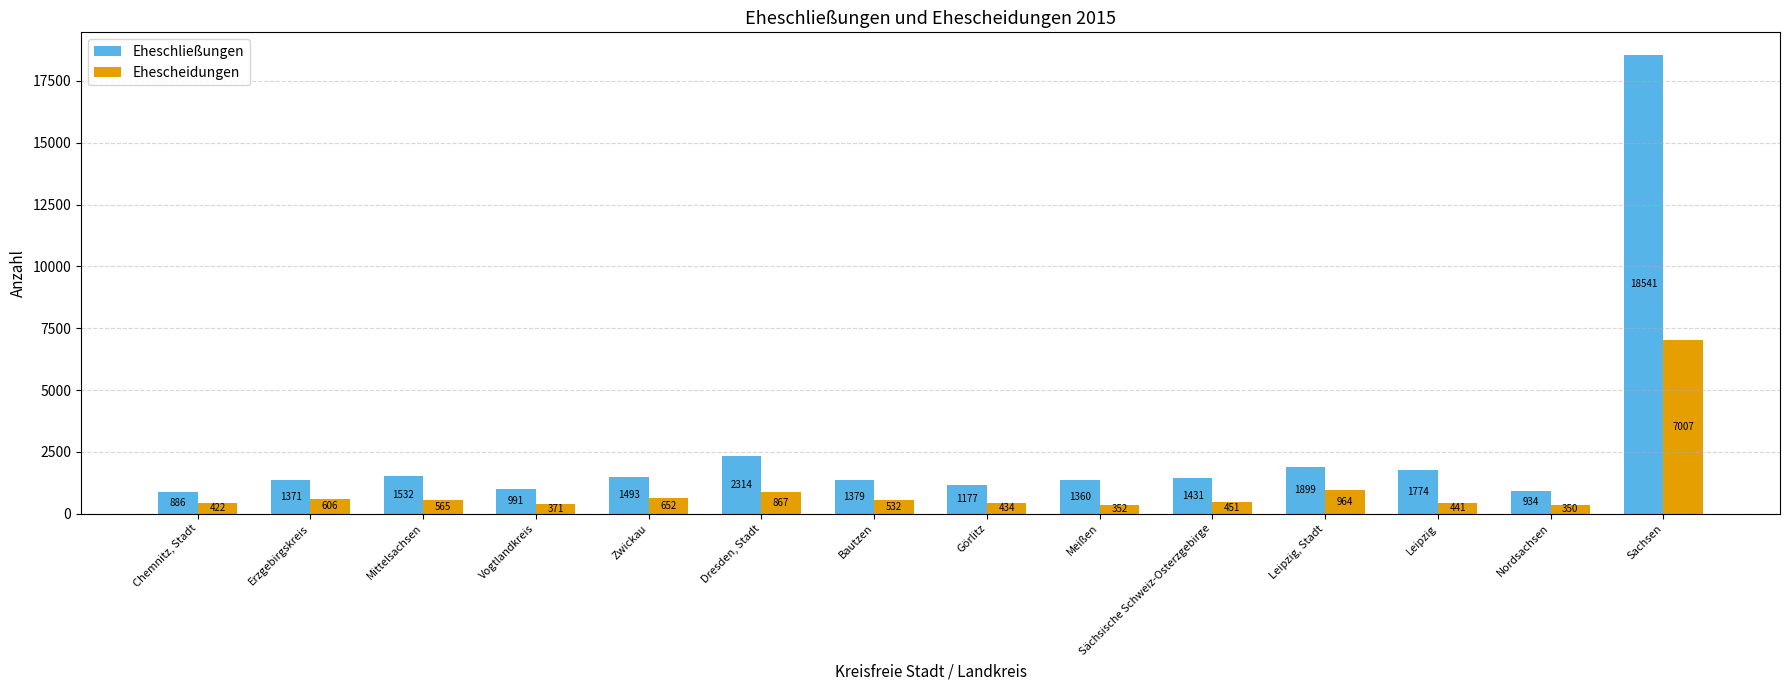

Reading left to right, extract all data points from this chart.

Eheschließungen: 886	1371	1532	991	1493	2314	1379	1177	1360	1431	1899	1774	934	18541
Ehescheidungen: 422	606	565	371	652	867	532	434	352	451	964	441	350	7007